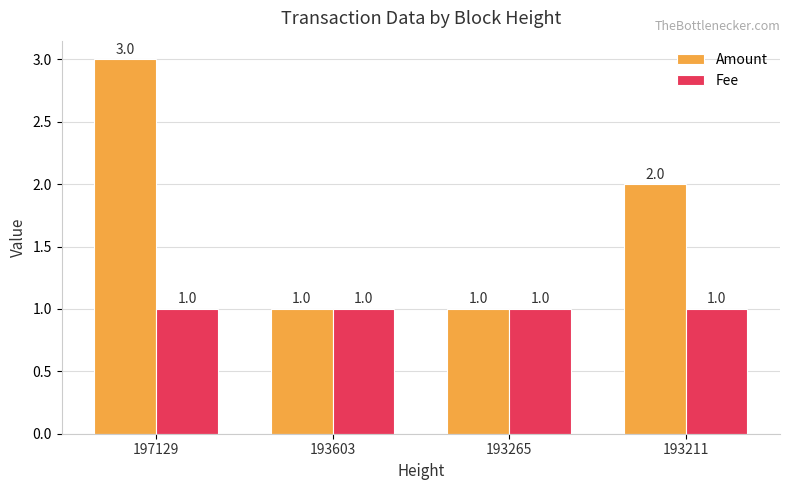

List the series in order of their peak value, lowest first.

Fee, Amount